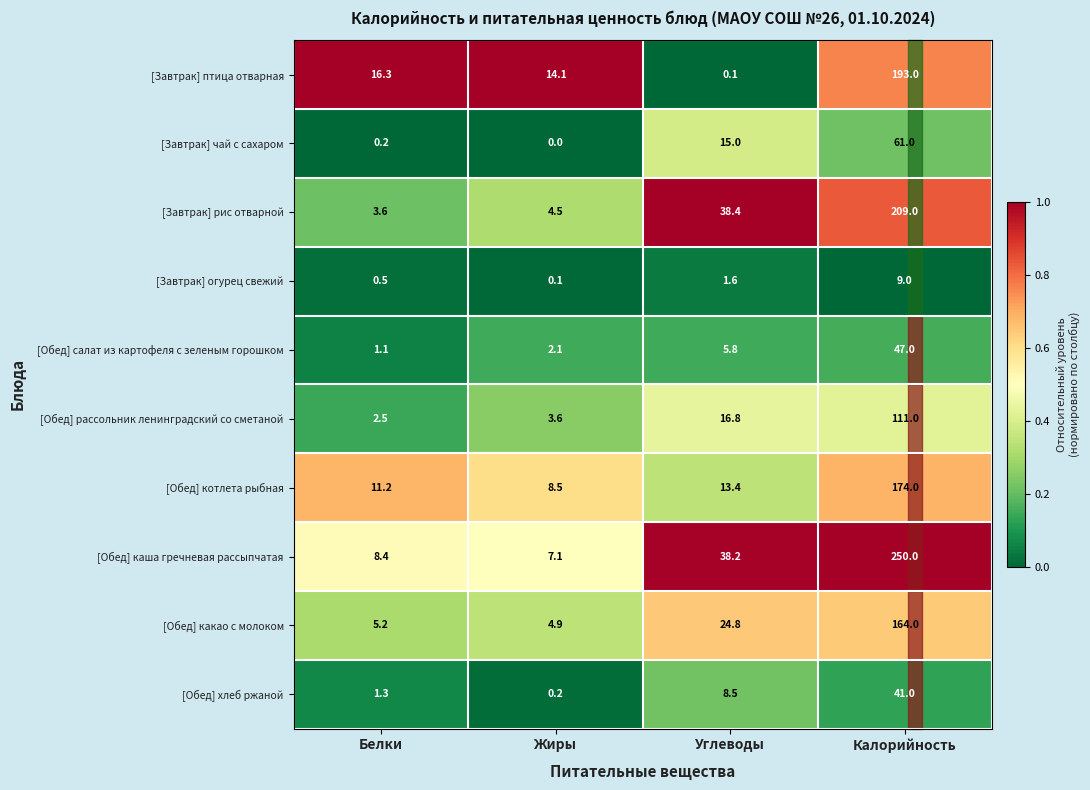

The [Завтрак] чай с сахаром series shows 0.0 at Жиры. True or false?

True